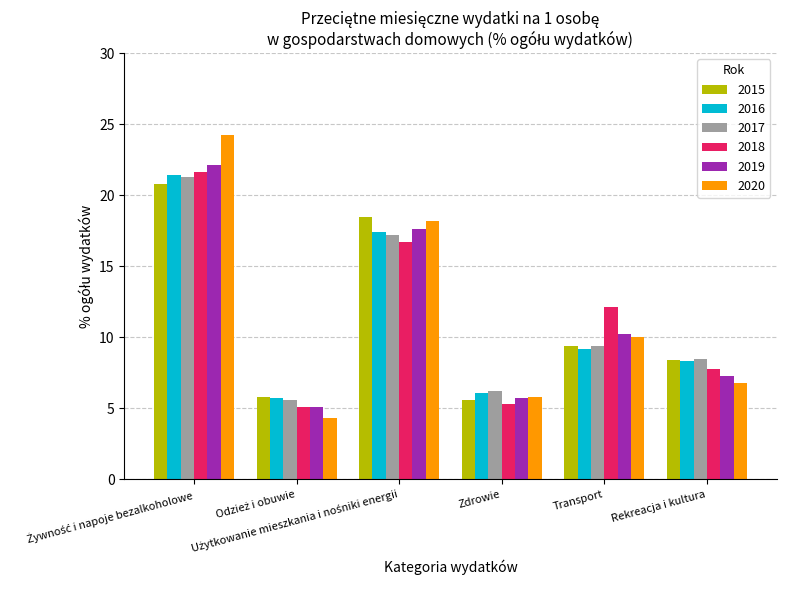

At which label is 2015 closest to 13?

Transport